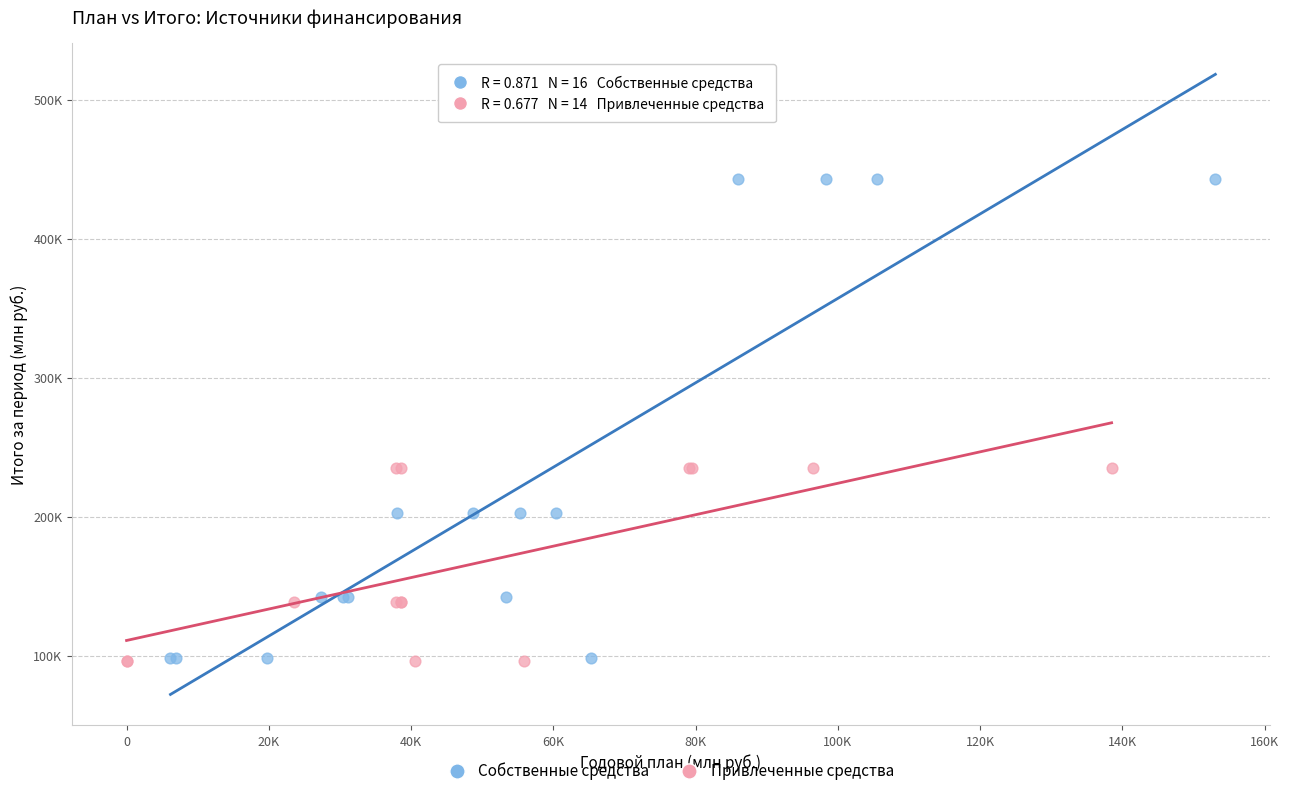

Which series reaches the maximum Y coordinate?

Собственные средства